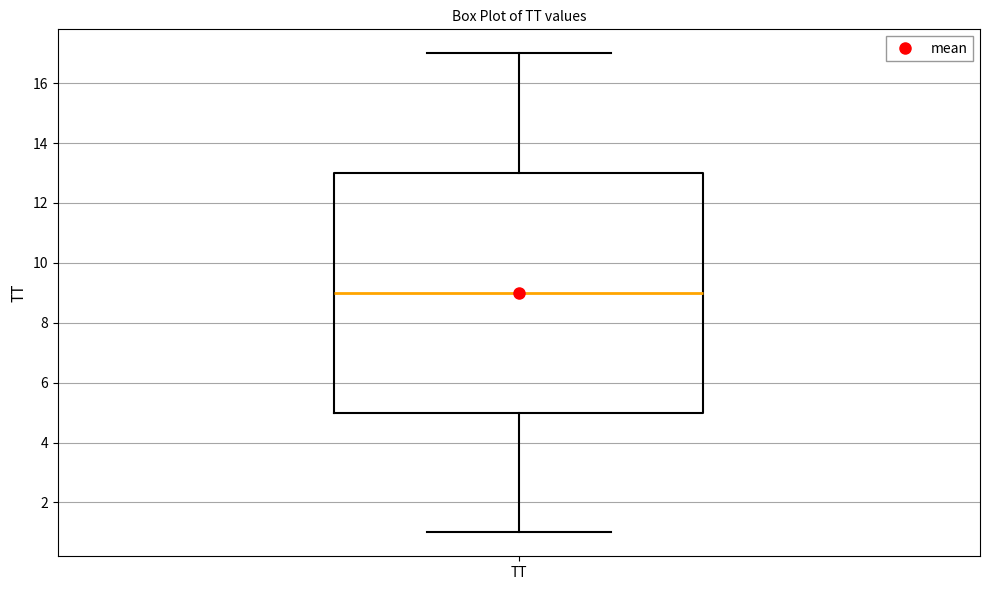

Read this box plot against the y-axis: the position of the median line, the range covered by the box, and the ends of both whiskers. The values are not printed on the chart, so give them approximately, as read against the axis.

median 9, box 5 to 13, whiskers 1 to 17